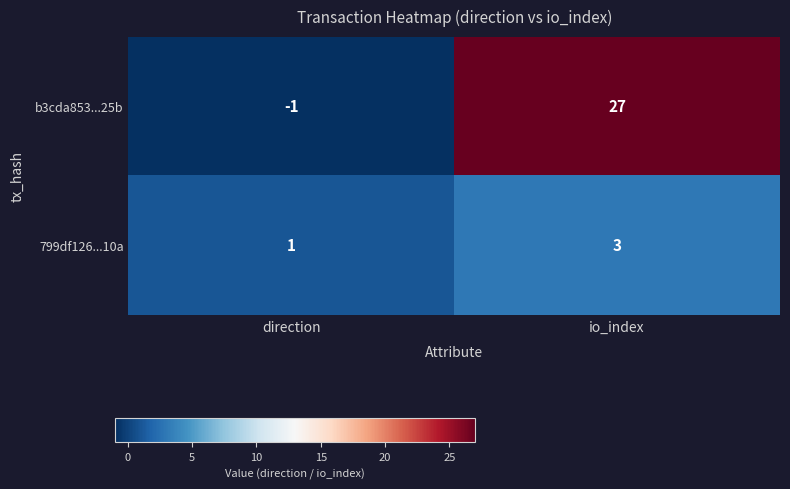

Which series has the largest total across all categories?

b3cda853...25b